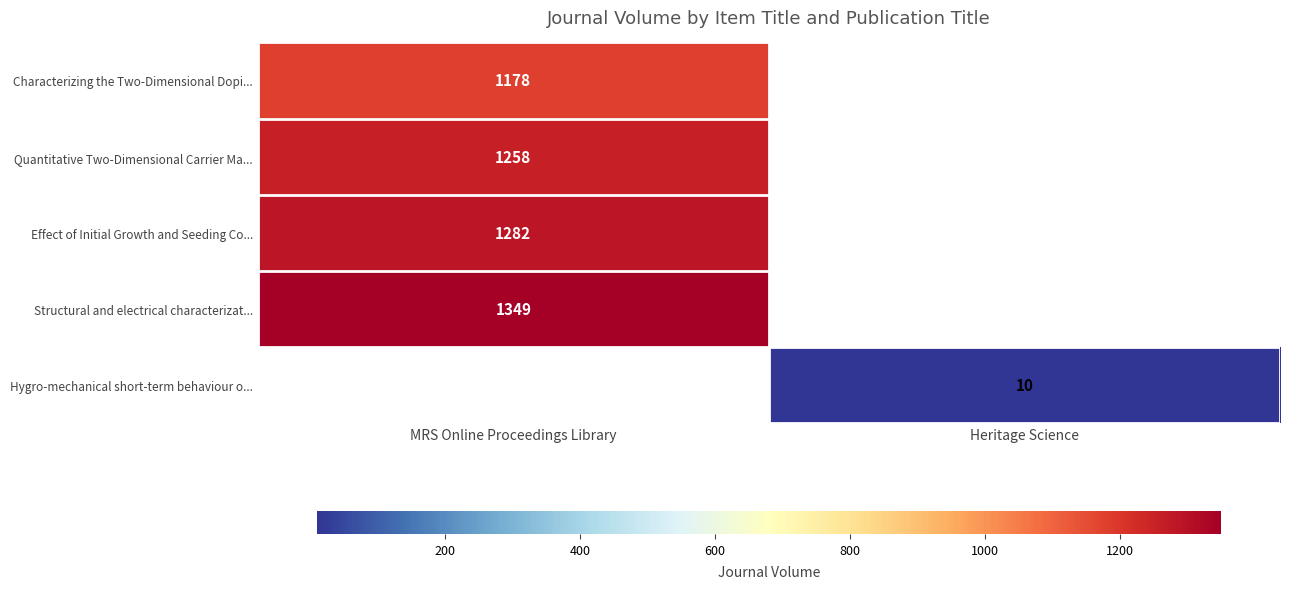

True or false: Effect of Initial Growth and Seeding Co... has a value of 2121 at MRS Online Proceedings Library.

False